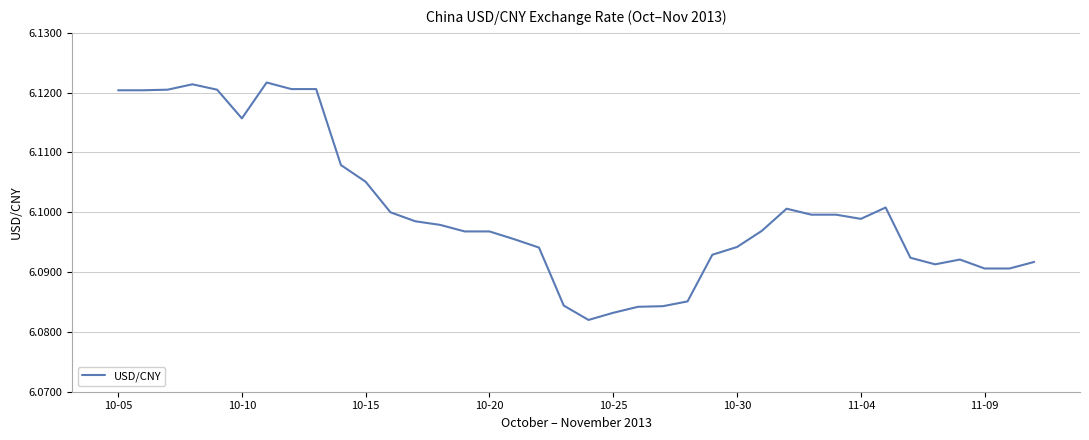

What is the smallest value displayed?

6.1